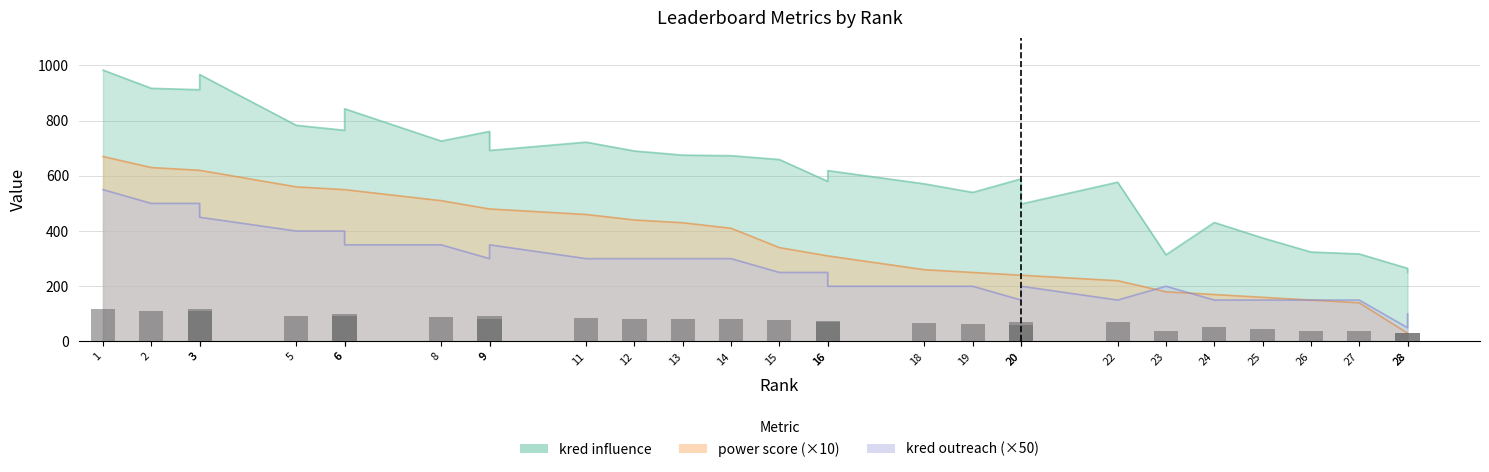

What is the sum of all values?

2162.2